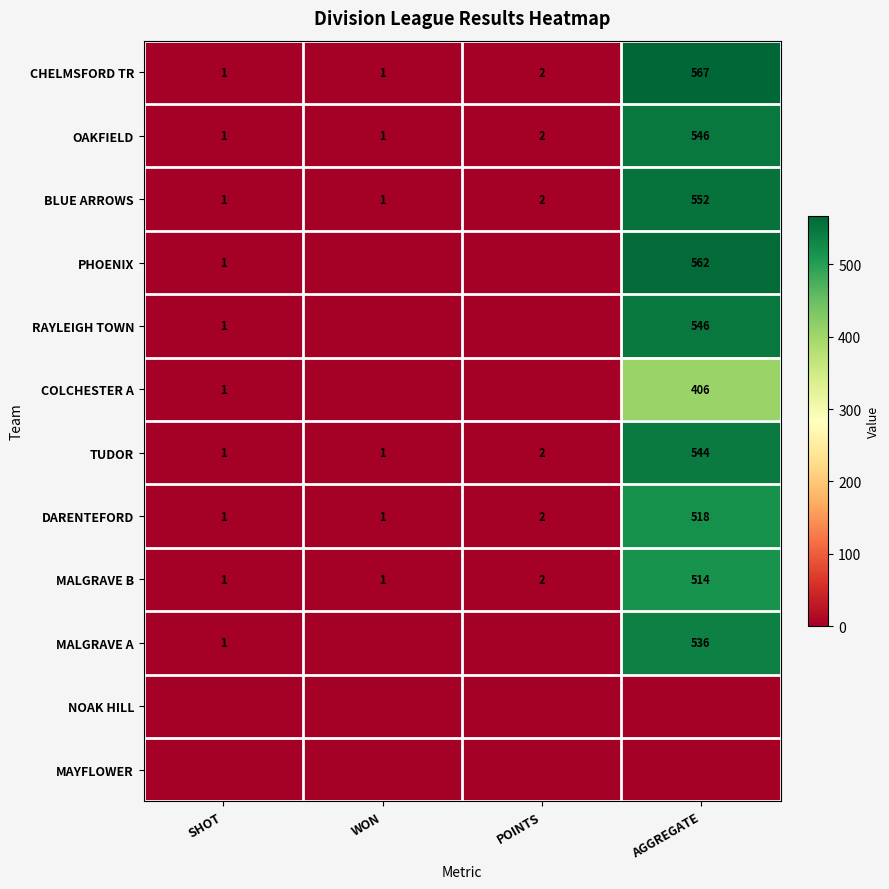

At which category is the sum across all series the highest?

AGGREGATE